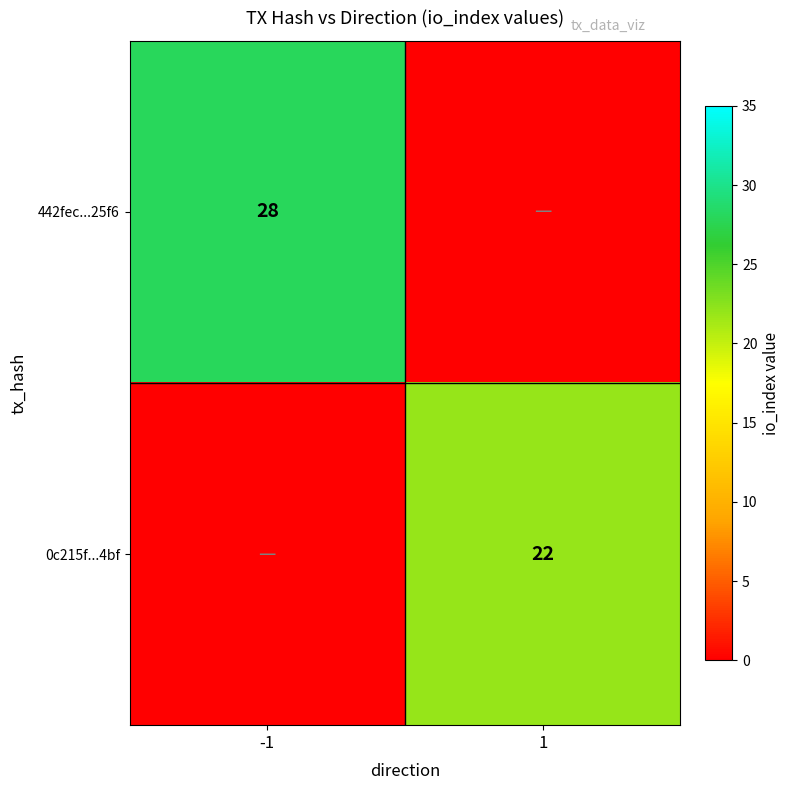

Is it true that 0c215f...4bf equals 22 at 1?

True